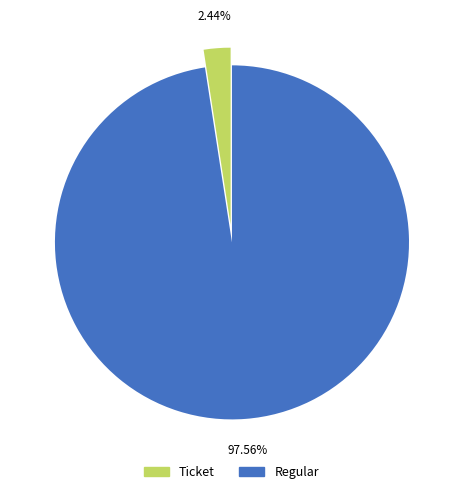

Is there any slice that represents more than half of the pie?

Yes